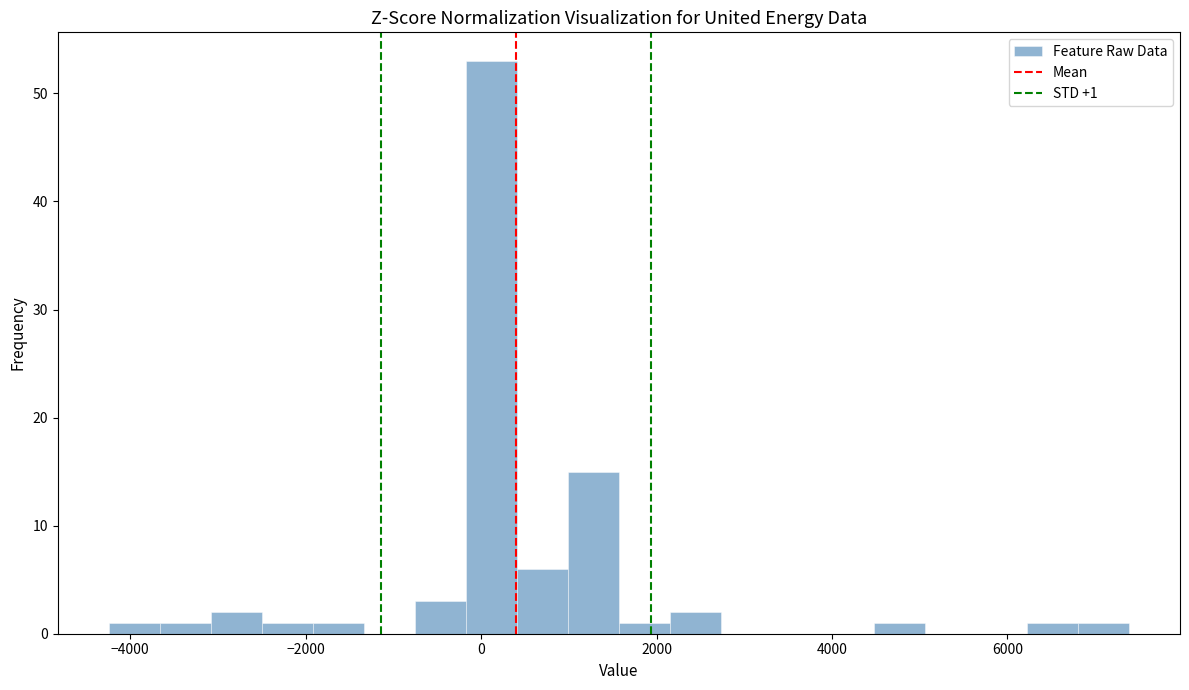

Read against the x-axis, roughly where is the centre of the tallest bar?

200